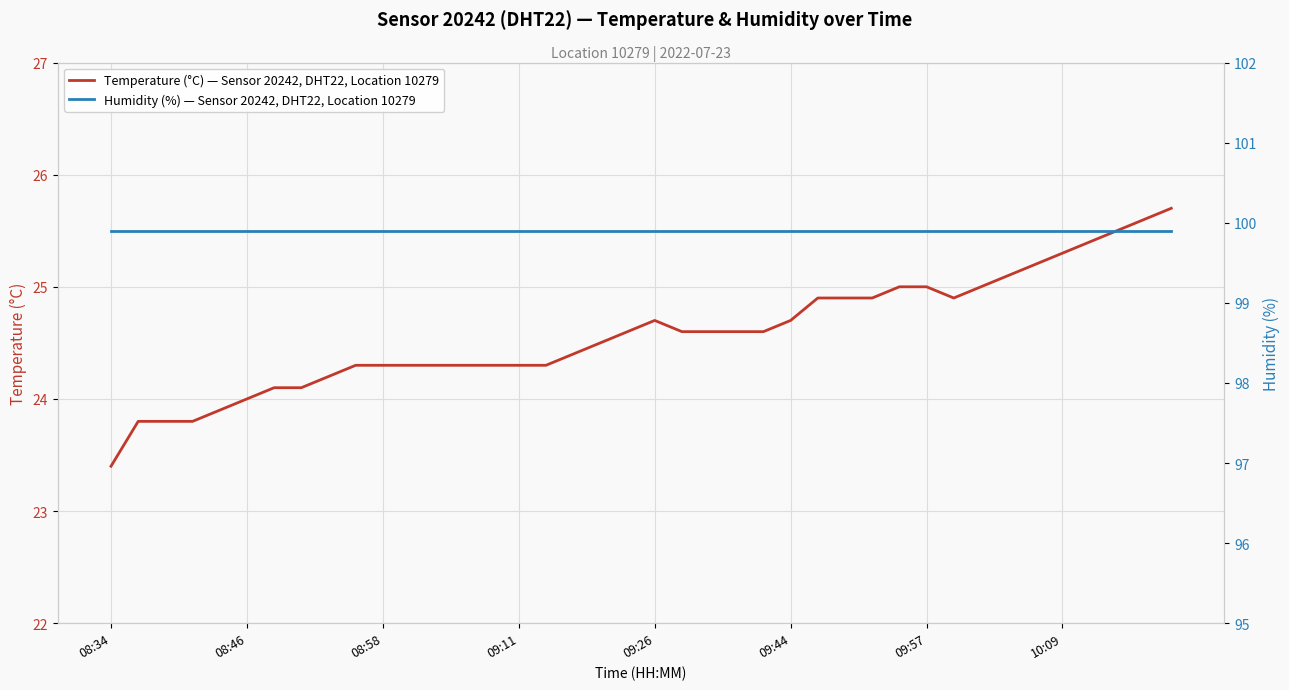

True or false: Temperature (°C) — Sensor 20242, DHT22, Location 10279 has a value of 44.0 at 09:26.

False